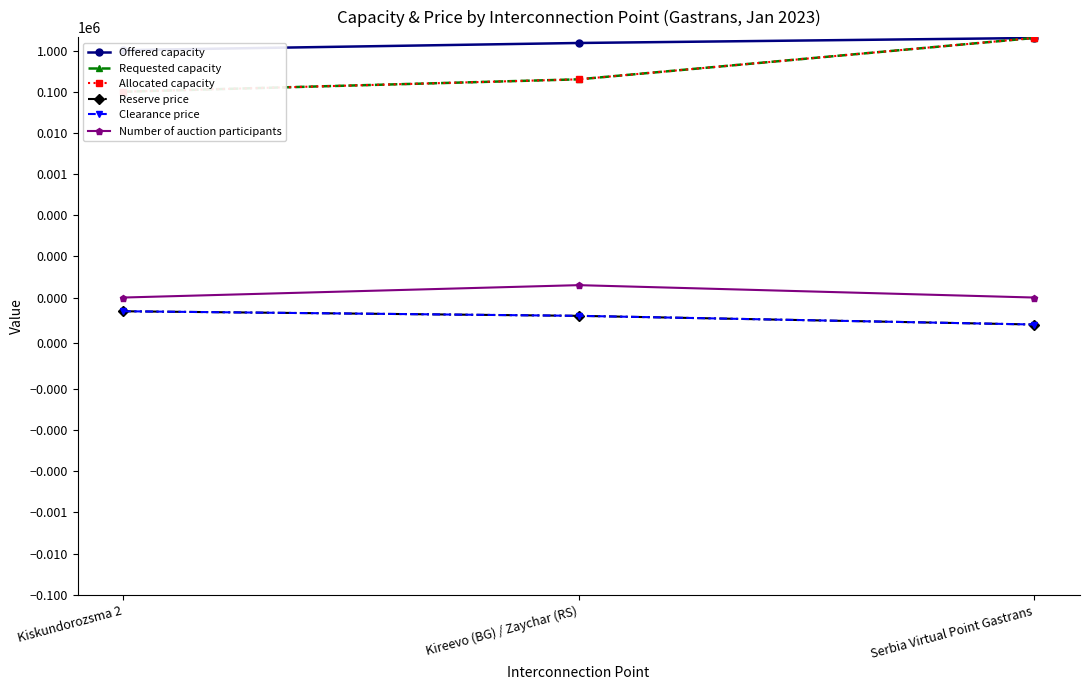

What is the value of the Clearance price point at the 1st from the left?

0.7